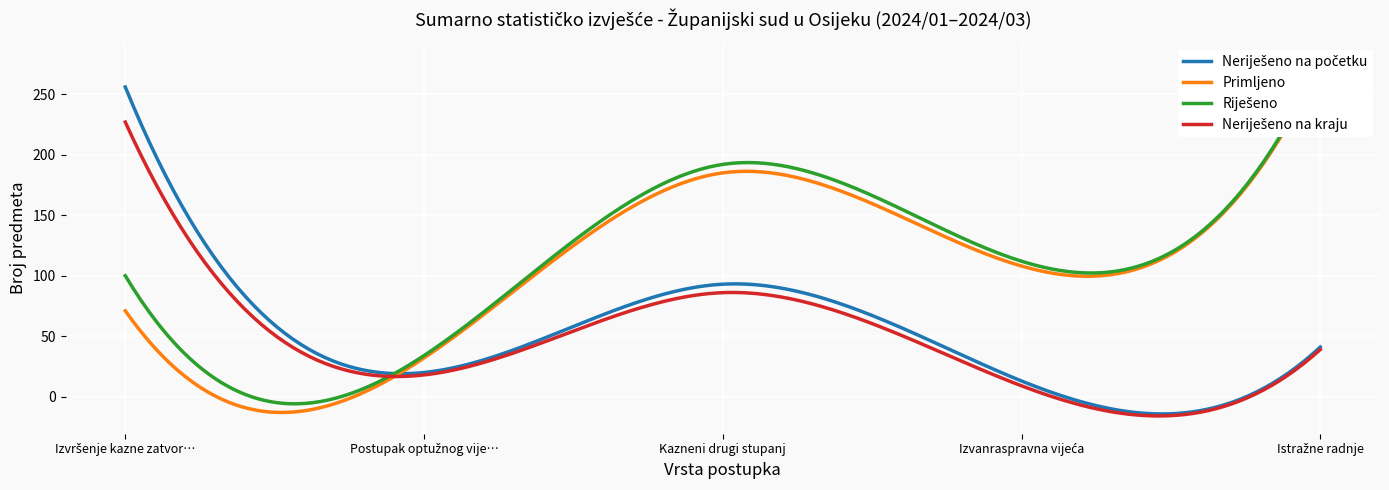

At which category is the sum across all series the highest?

Izvršenje kazne zatvora